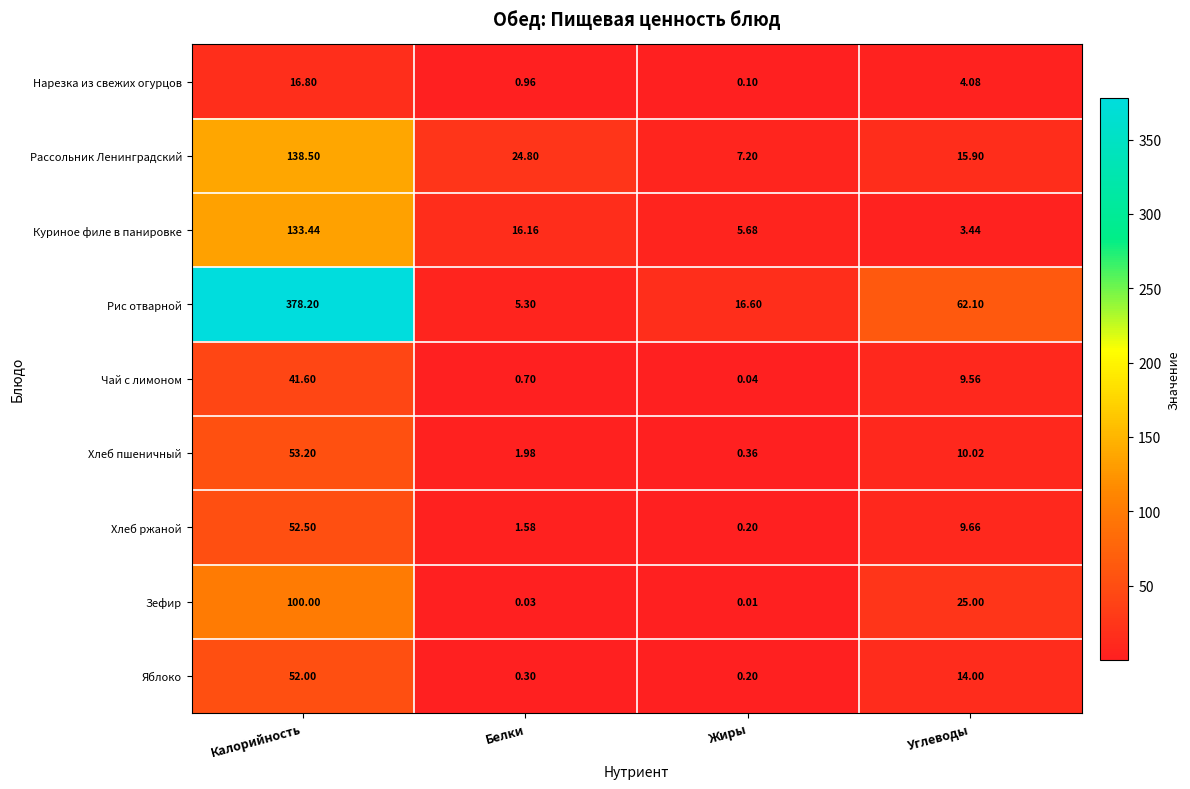

At how many categories does at least one series exceed 116?

1